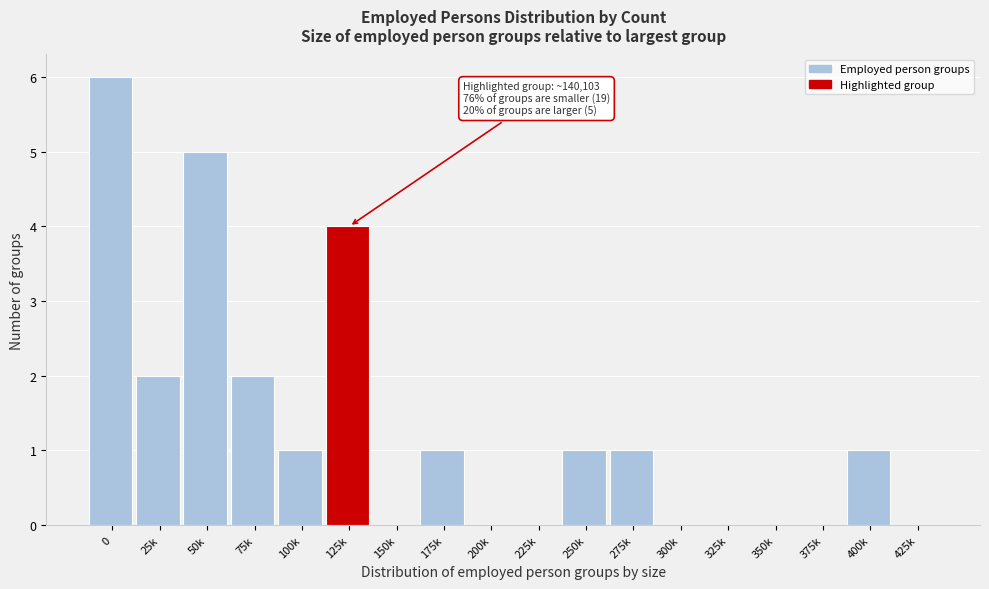

Reading left to right, what are all the values shown in this chart?

0=6	25k=2	50k=5	75k=2	100k=1	125k=4	150k=0	175k=1	200k=0	225k=0	250k=1	275k=1	300k=0	325k=0	350k=0	375k=0	400k=1	425k=0